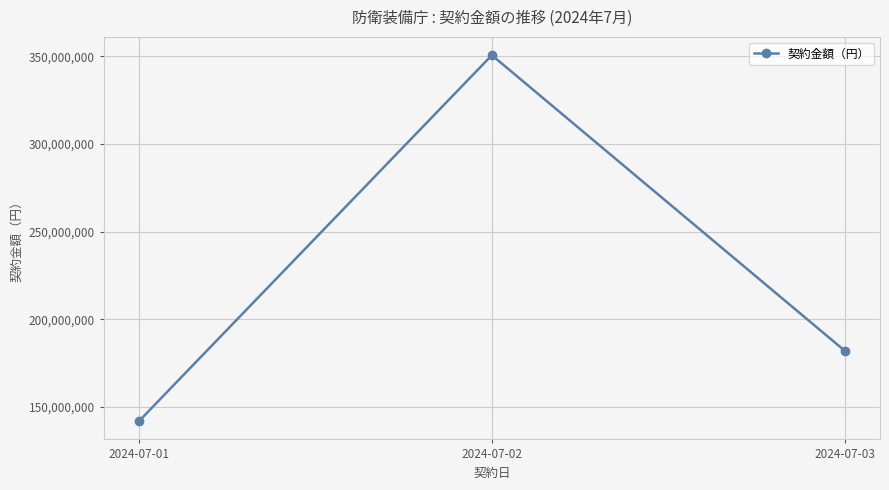

Count the values in the range 141871166 to 350723384.

3